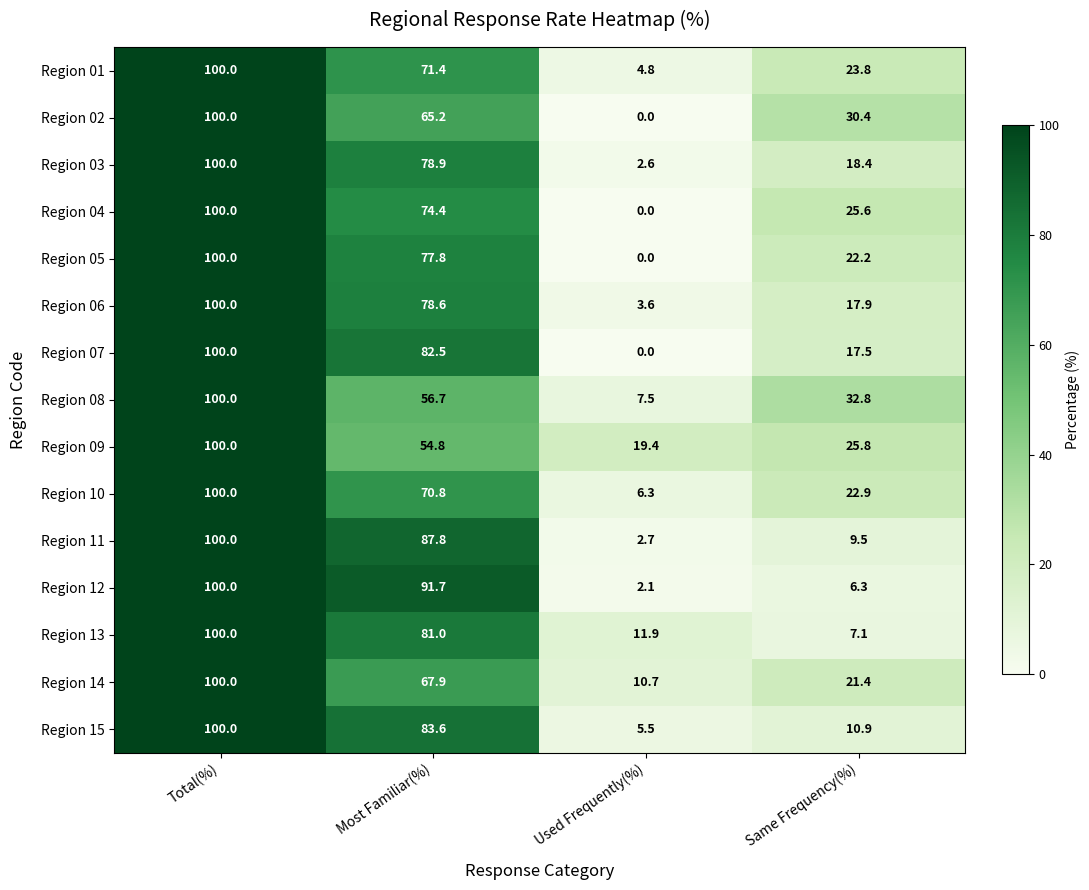

Count the number of categories in the chart.

4